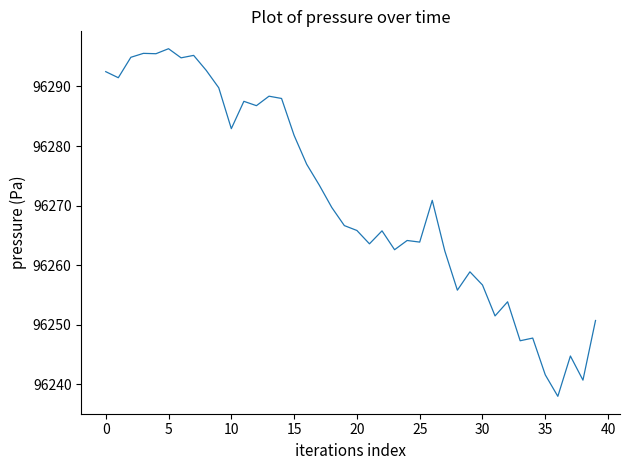

What is the minimum value shown in the chart?

96238.0